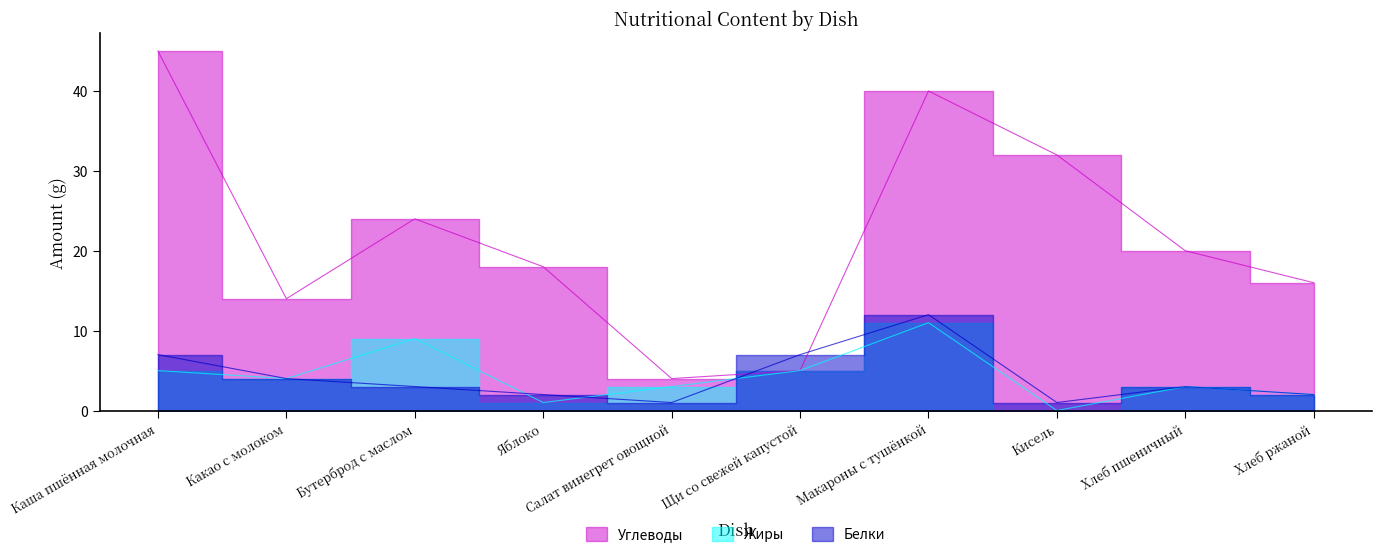

Reading left to right, what are all the values shown in this chart?

Белки: 7	4	3	2	1	7	12	1	3	2
Жиры: 5	4	9	1	3	5	11	0	3	2
Углеводы: 45	14	24	18	4	5	40	32	20	16